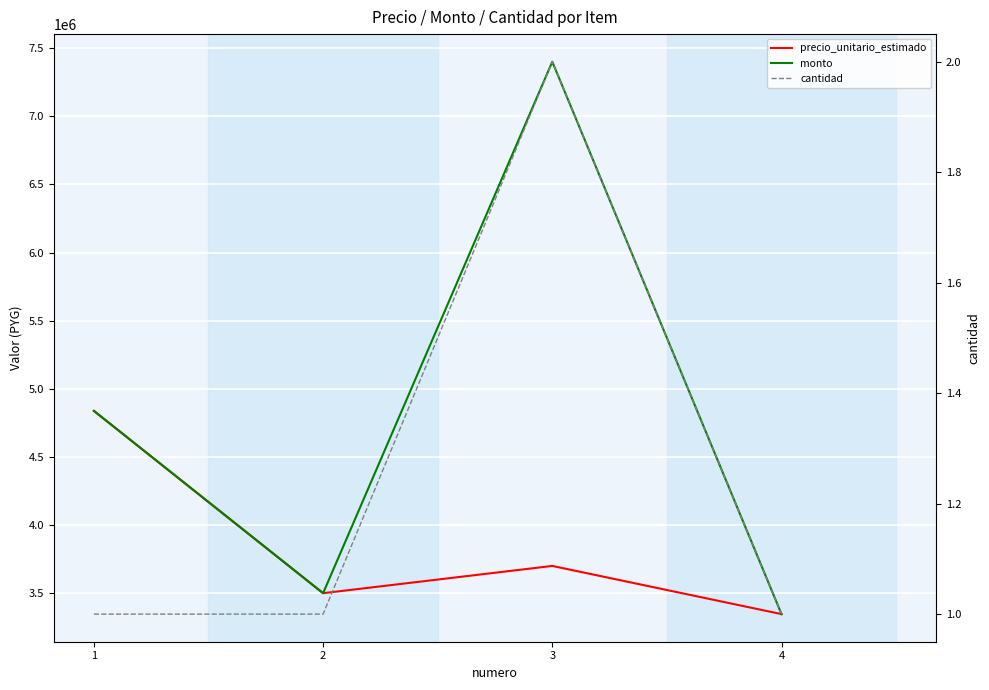

What is the value of the precio_unitario_estimado point at the 3rd from the left?

3700000